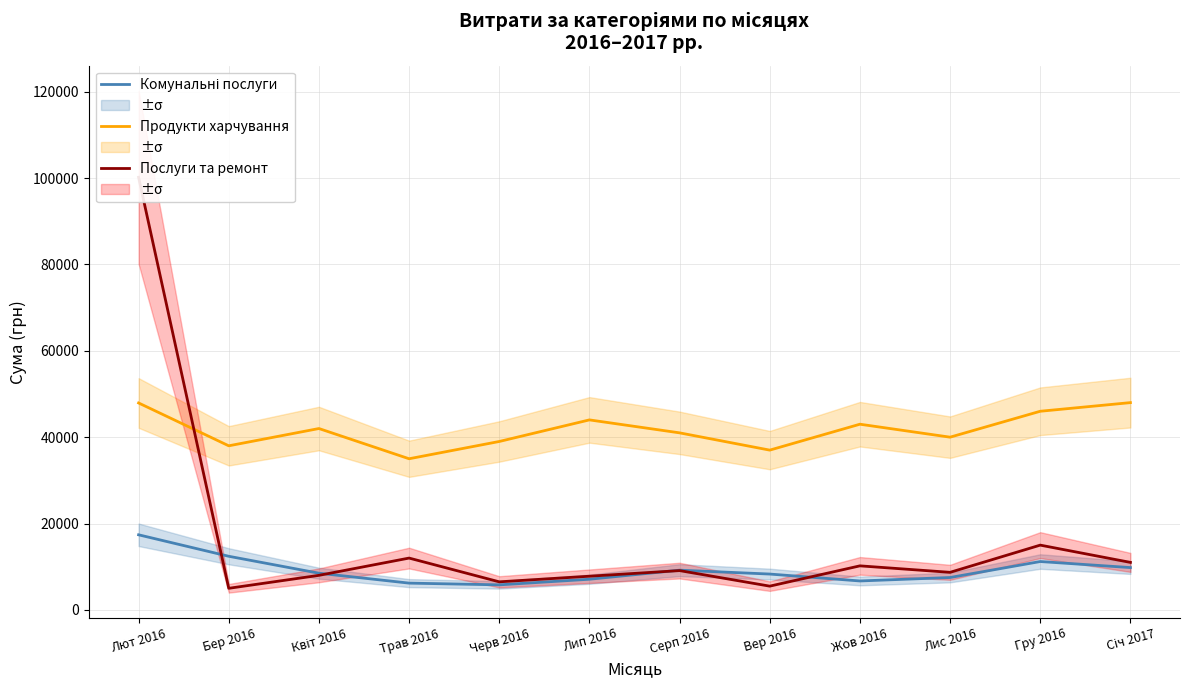

What is the sum of all Комунальні послуги values?

110108.5